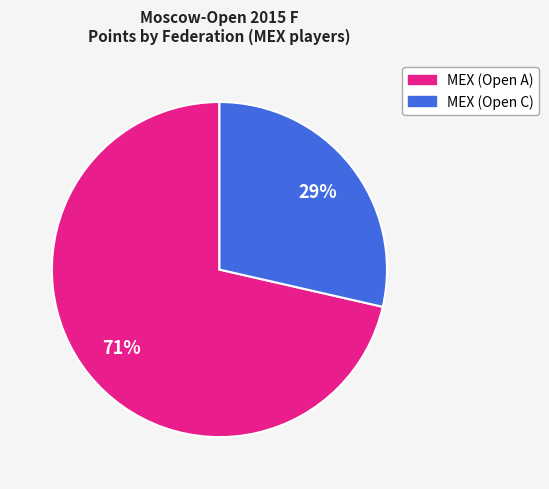

To the nearest percent, what is the combined percentage of MEX (Open C) and MEX (Open A)?

100%